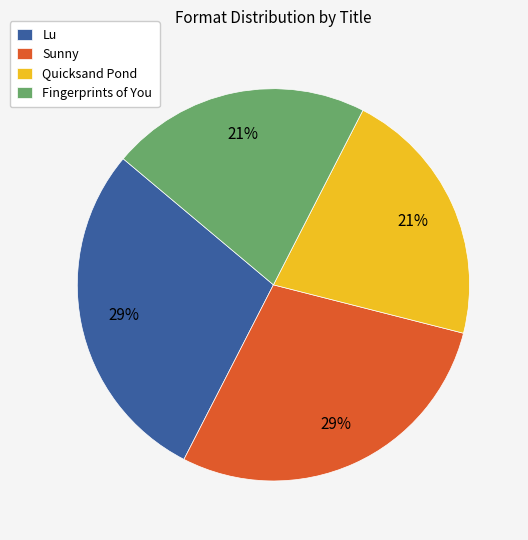

How many slices are in this pie chart?

4